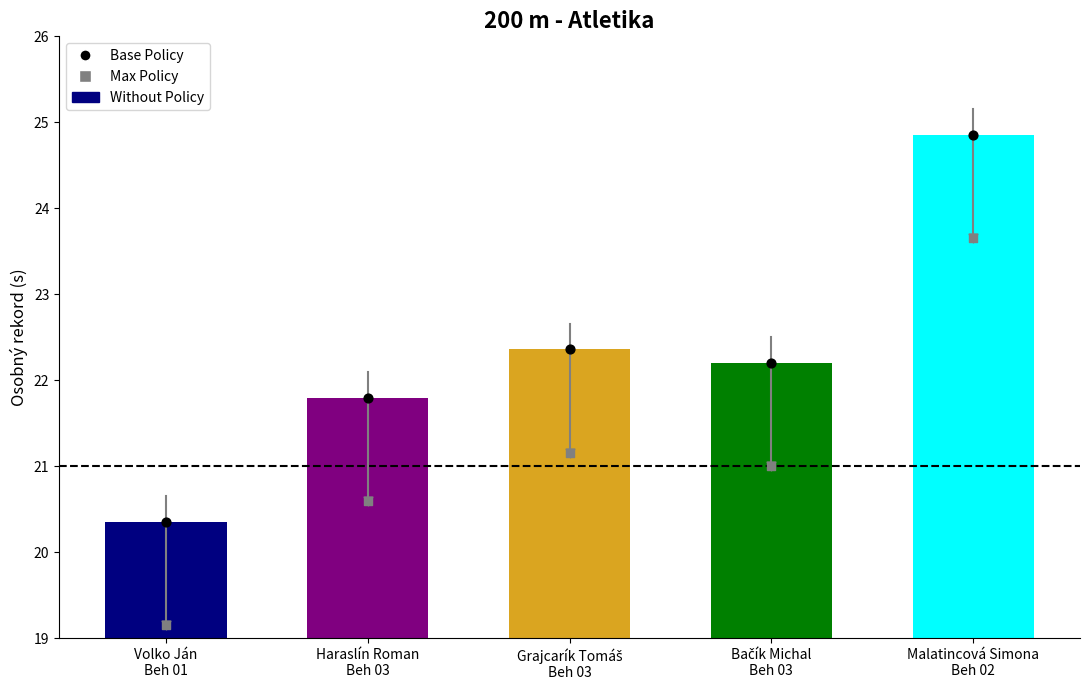

At how many categories does at least one series exceed 21?

4